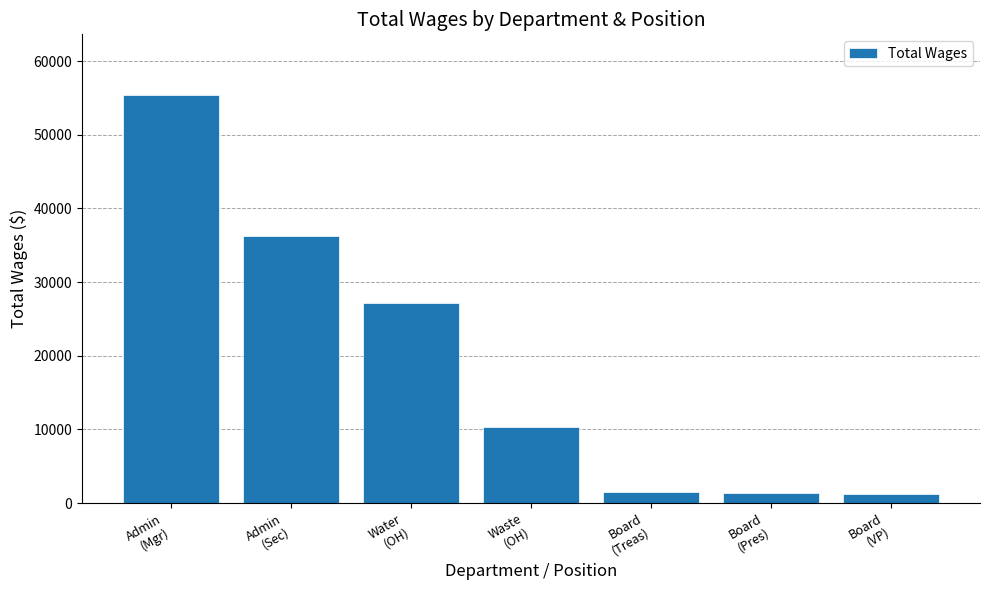

What is the change in value from Admin
(Mgr) to Waste
(OH)?

-44993